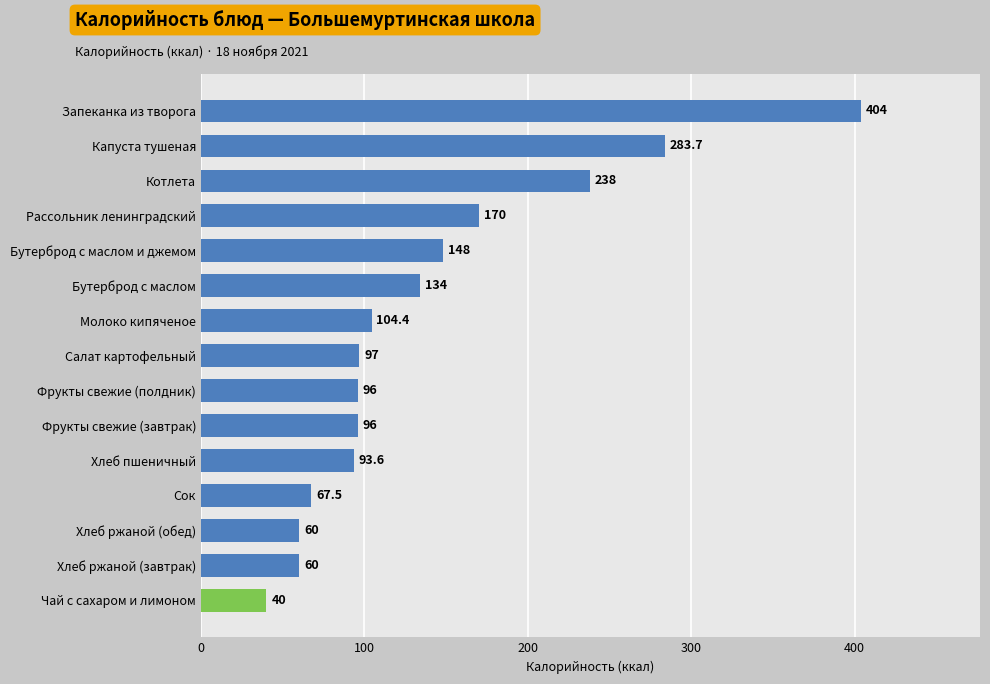

Which has a higher value, Капуста тушеная or Чай с сахаром и лимоном?

Капуста тушеная